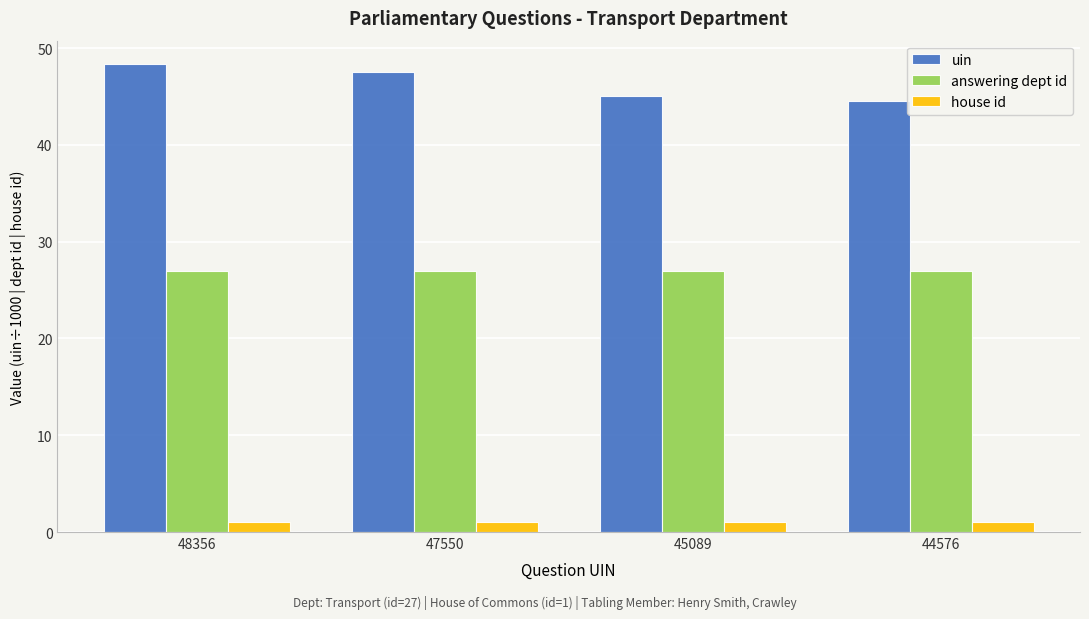

What is the average value of the answering dept id series?

27.0